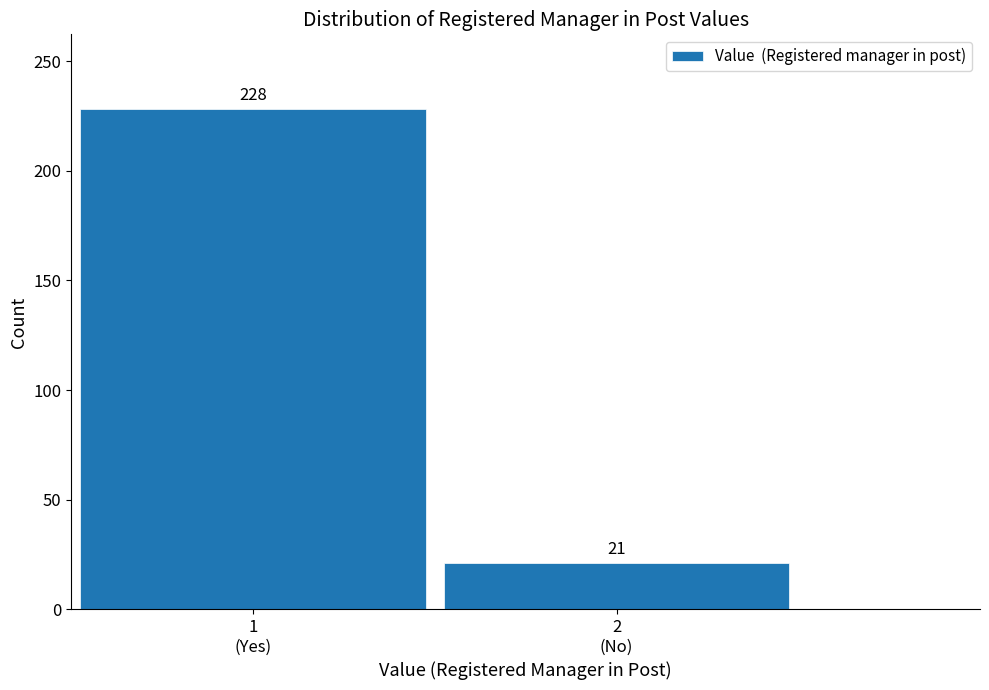

Reading left to right, list all the values displayed in this chart.

228	21